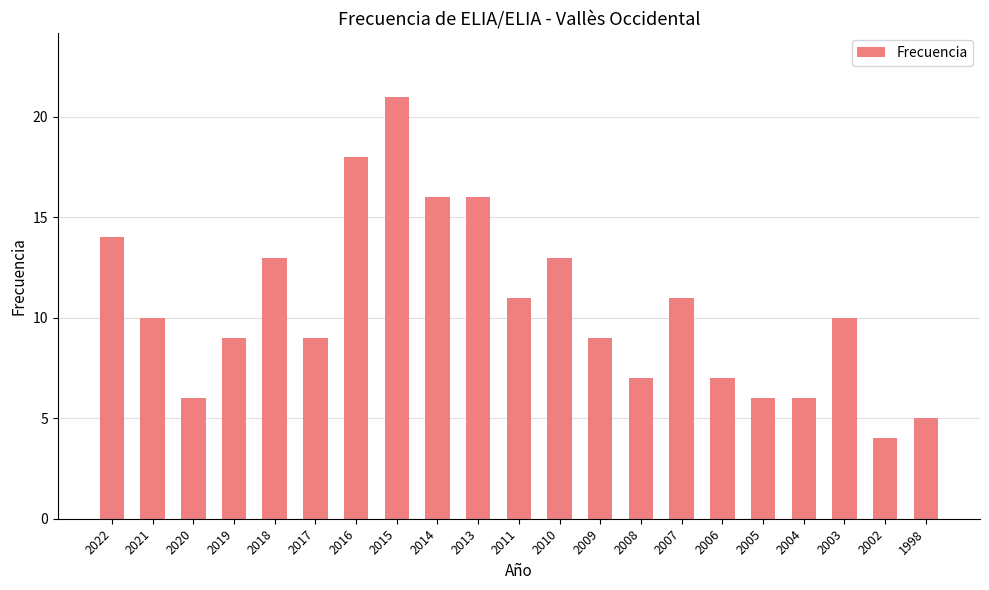

What is the greatest value displayed?

21